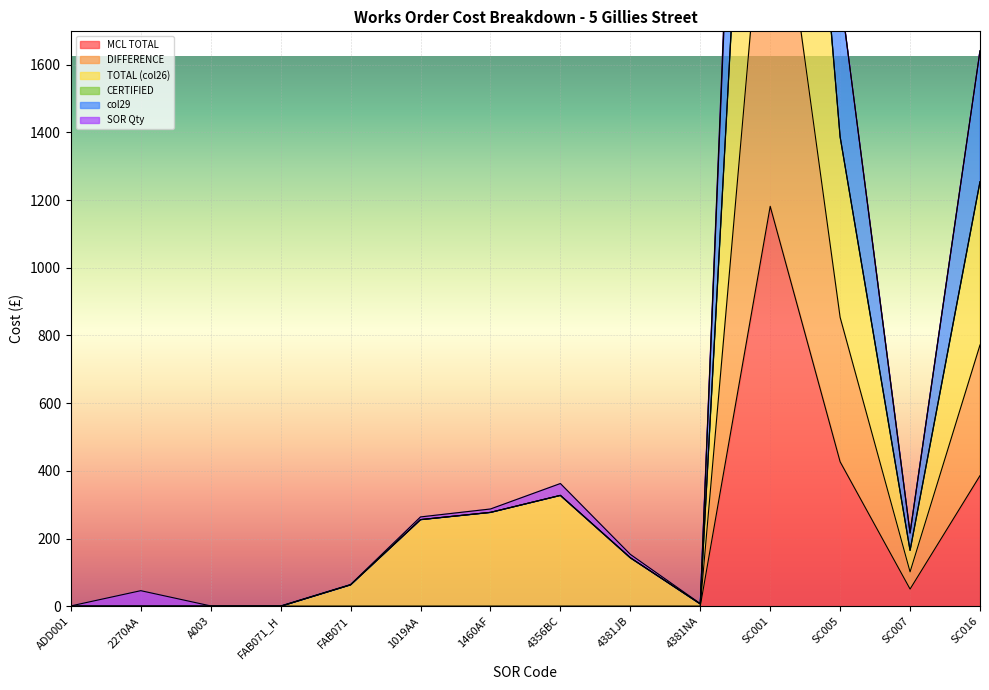

Is it true that MCL TOTAL equals 601.0 at 4381NA?

False